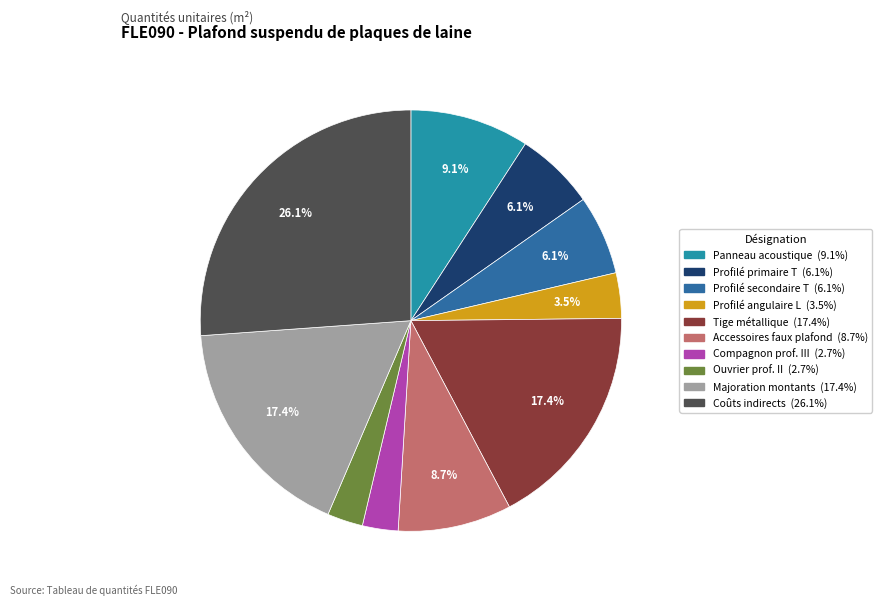

How many segments does this pie chart have?

10